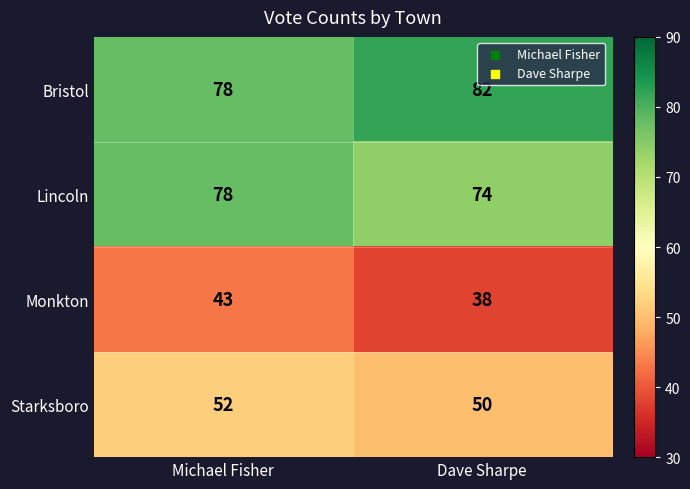

Reading right to left, transcribe all the data shown in this chart.

Bristol: 82	78
Lincoln: 74	78
Monkton: 38	43
Starksboro: 50	52